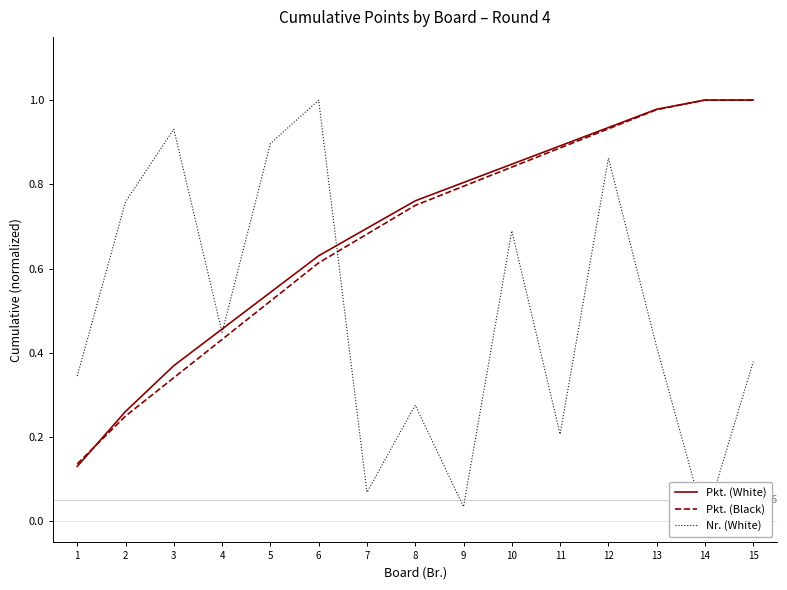

Is it true that Nr. (White) equals 1.2 at 3?

False